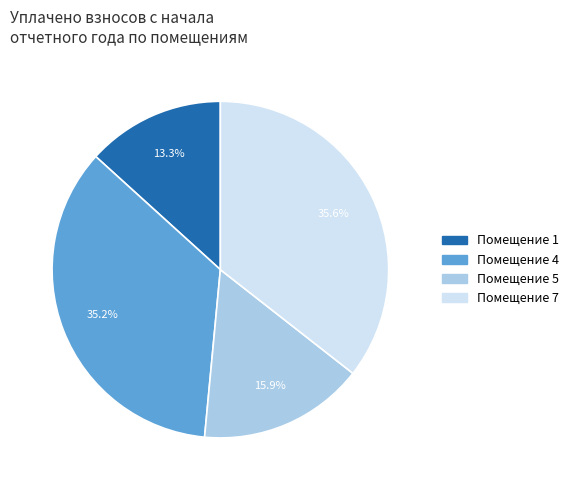

Is there a majority slice in this chart?

No